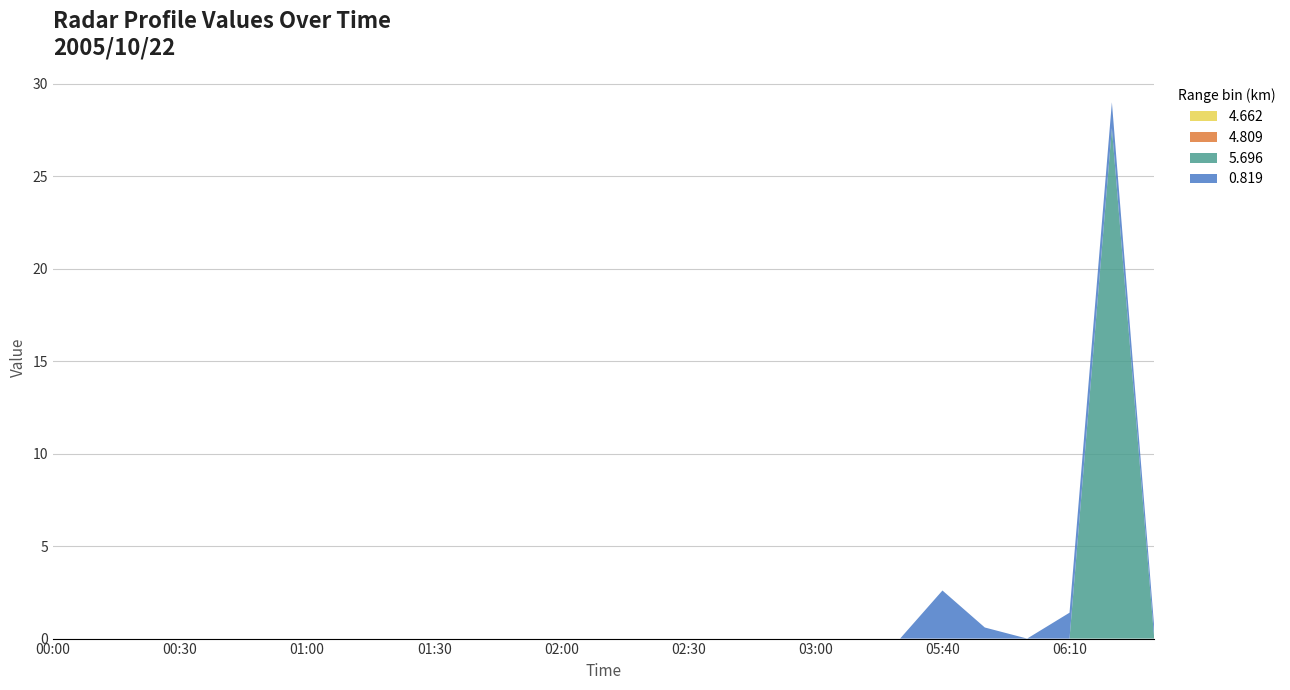

Reading right to left, transcribe all the data shown in this chart.

4.662: 2005/10/22 06:30=999.0	2005/10/22 06:20=999.0	2005/10/22 06:10=999.0	2005/10/22 06:00=999.0	2005/10/22 05:50=999.0	2005/10/22 05:40=999.0	2005/10/22 05:30=999.0	2005/10/22 05:20=999.0	2005/10/22 03:00=999.0	2005/10/22 02:50=999.0	2005/10/22 02:40=999.0	2005/10/22 02:30=999.0	2005/10/22 02:20=999.0	2005/10/22 02:10=999.0	2005/10/22 02:00=999.0	2005/10/22 01:50=999.0	2005/10/22 01:40=999.0	2005/10/22 01:30=999.0	2005/10/22 01:20=999.0	2005/10/22 01:10=999.0	2005/10/22 01:00=999.0	2005/10/22 00:50=999.0	2005/10/22 00:40=999.0	2005/10/22 00:30=999.0	2005/10/22 00:20=999.0	2005/10/22 00:10=999.0	2005/10/22 00:00=999.0
4.809: 2005/10/22 06:30=999.0	2005/10/22 06:20=0.0	2005/10/22 06:10=999.0	2005/10/22 06:00=999.0	2005/10/22 05:50=999.0	2005/10/22 05:40=999.0	2005/10/22 05:30=999.0	2005/10/22 05:20=999.0	2005/10/22 03:00=999.0	2005/10/22 02:50=999.0	2005/10/22 02:40=999.0	2005/10/22 02:30=999.0	2005/10/22 02:20=999.0	2005/10/22 02:10=999.0	2005/10/22 02:00=999.0	2005/10/22 01:50=999.0	2005/10/22 01:40=999.0	2005/10/22 01:30=999.0	2005/10/22 01:20=999.0	2005/10/22 01:10=999.0	2005/10/22 01:00=999.0	2005/10/22 00:50=999.0	2005/10/22 00:40=999.0	2005/10/22 00:30=999.0	2005/10/22 00:20=999.0	2005/10/22 00:10=999.0	2005/10/22 00:00=999.0
5.696: 2005/10/22 06:30=999.0	2005/10/22 06:20=27.6	2005/10/22 06:10=999.0	2005/10/22 06:00=999.0	2005/10/22 05:50=999.0	2005/10/22 05:40=999.0	2005/10/22 05:30=999.0	2005/10/22 05:20=999.0	2005/10/22 03:00=999.0	2005/10/22 02:50=999.0	2005/10/22 02:40=999.0	2005/10/22 02:30=999.0	2005/10/22 02:20=999.0	2005/10/22 02:10=999.0	2005/10/22 02:00=999.0	2005/10/22 01:50=999.0	2005/10/22 01:40=999.0	2005/10/22 01:30=999.0	2005/10/22 01:20=999.0	2005/10/22 01:10=999.0	2005/10/22 01:00=999.0	2005/10/22 00:50=999.0	2005/10/22 00:40=999.0	2005/10/22 00:30=999.0	2005/10/22 00:20=999.0	2005/10/22 00:10=999.0	2005/10/22 00:00=999.0
0.819: 2005/10/22 06:30=0.6	2005/10/22 06:20=1.4	2005/10/22 06:10=1.4	2005/10/22 06:00=999.0	2005/10/22 05:50=0.6	2005/10/22 05:40=2.6	2005/10/22 05:30=999.0	2005/10/22 05:20=999.0	2005/10/22 03:00=999.0	2005/10/22 02:50=999.0	2005/10/22 02:40=999.0	2005/10/22 02:30=999.0	2005/10/22 02:20=999.0	2005/10/22 02:10=999.0	2005/10/22 02:00=999.0	2005/10/22 01:50=999.0	2005/10/22 01:40=999.0	2005/10/22 01:30=999.0	2005/10/22 01:20=999.0	2005/10/22 01:10=999.0	2005/10/22 01:00=999.0	2005/10/22 00:50=999.0	2005/10/22 00:40=999.0	2005/10/22 00:30=999.0	2005/10/22 00:20=999.0	2005/10/22 00:10=999.0	2005/10/22 00:00=999.0